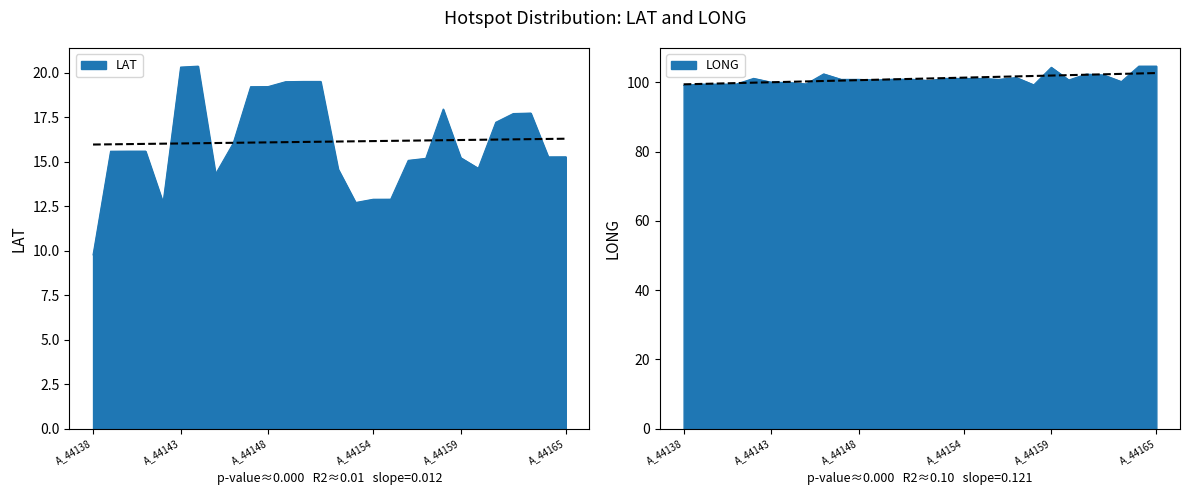

Is it true that LAT equals 15.6 at A_44140?

True